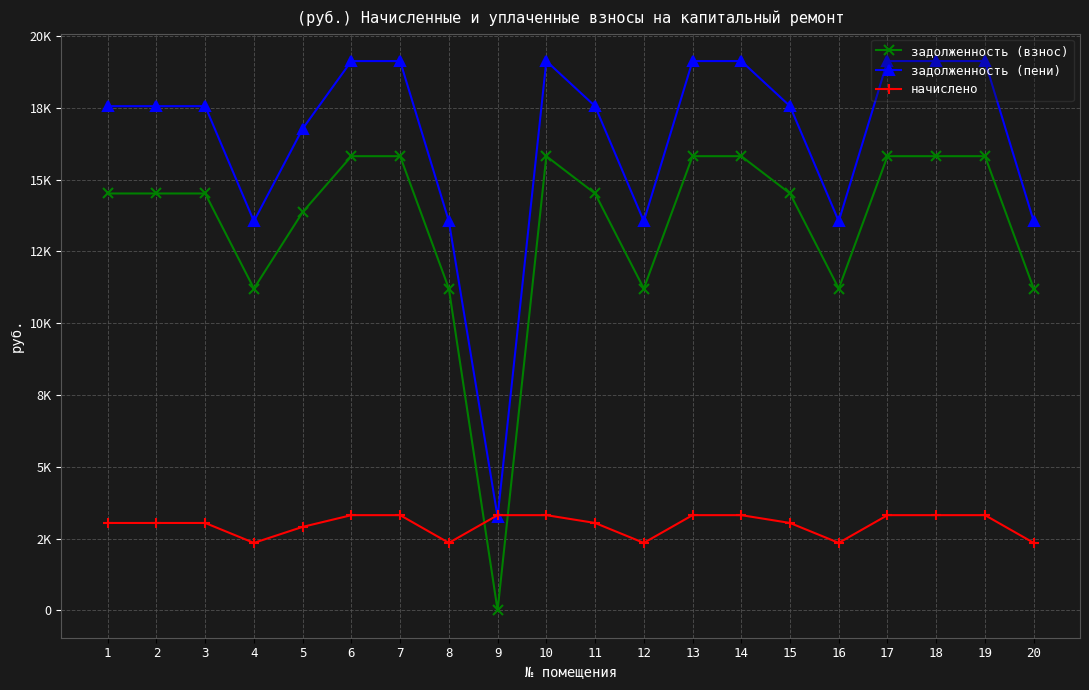

Where is the first local maximum for задолженность (взнос)?

10